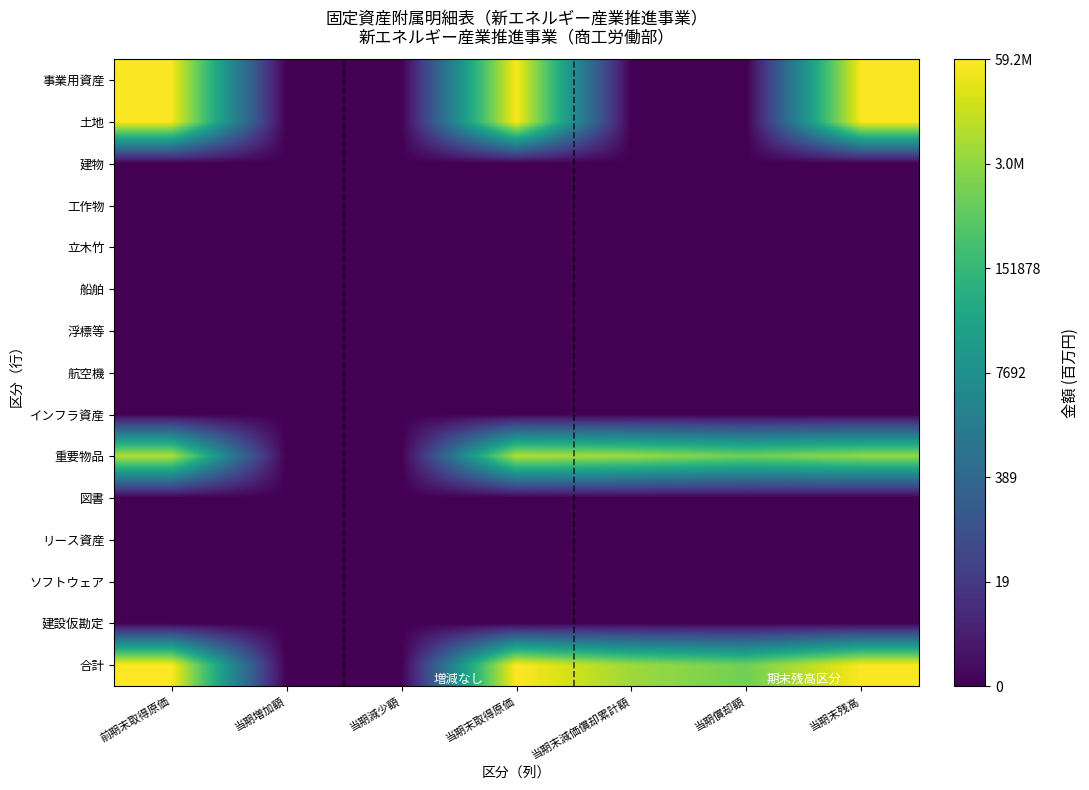

Reading left to right, list all the values displayed in this chart.

事業用資産: 前期末取得原価=17.8	当期増加額=0.0	当期減少額=0.0	当期末取得原価=17.8	当期末減価償却累計額=0.0	当期償却額=0.0	当期末残高=17.8
土地: 前期末取得原価=17.8	当期増加額=0.0	当期減少額=0.0	当期末取得原価=17.8	当期末減価償却累計額=0.0	当期償却額=0.0	当期末残高=17.8
建物: 前期末取得原価=0.0	当期増加額=0.0	当期減少額=0.0	当期末取得原価=0.0	当期末減価償却累計額=0.0	当期償却額=0.0	当期末残高=0.0
工作物: 前期末取得原価=0.0	当期増加額=0.0	当期減少額=0.0	当期末取得原価=0.0	当期末減価償却累計額=0.0	当期償却額=0.0	当期末残高=0.0
立木竹: 前期末取得原価=0.0	当期増加額=0.0	当期減少額=0.0	当期末取得原価=0.0	当期末減価償却累計額=0.0	当期償却額=0.0	当期末残高=0.0
船舶: 前期末取得原価=0.0	当期増加額=0.0	当期減少額=0.0	当期末取得原価=0.0	当期末減価償却累計額=0.0	当期償却額=0.0	当期末残高=0.0
浮標等: 前期末取得原価=0.0	当期増加額=0.0	当期減少額=0.0	当期末取得原価=0.0	当期末減価償却累計額=0.0	当期償却額=0.0	当期末残高=0.0
航空機: 前期末取得原価=0.0	当期増加額=0.0	当期減少額=0.0	当期末取得原価=0.0	当期末減価償却累計額=0.0	当期償却額=0.0	当期末残高=0.0
インフラ資産: 前期末取得原価=0.0	当期増加額=0.0	当期減少額=0.0	当期末取得原価=0.0	当期末減価償却累計額=0.0	当期償却額=0.0	当期末残高=0.0
重要物品: 前期末取得原価=15.9	当期増加額=0.0	当期減少額=0.0	当期末取得原価=15.9	当期末減価償却累計額=15.3	当期償却額=14.1	当期末残高=15.0
図書: 前期末取得原価=0.0	当期増加額=0.0	当期減少額=0.0	当期末取得原価=0.0	当期末減価償却累計額=0.0	当期償却額=0.0	当期末残高=0.0
リース資産: 前期末取得原価=0.0	当期増加額=0.0	当期減少額=0.0	当期末取得原価=0.0	当期末減価償却累計額=0.0	当期償却額=0.0	当期末残高=0.0
ソフトウェア: 前期末取得原価=0.0	当期増加額=0.0	当期減少額=0.0	当期末取得原価=0.0	当期末減価償却累計額=0.0	当期償却額=0.0	当期末残高=0.0
建設仮勘定: 前期末取得原価=0.0	当期増加額=0.0	当期減少額=0.0	当期末取得原価=0.0	当期末減価償却累計額=0.0	当期償却額=0.0	当期末残高=0.0
合計: 前期末取得原価=17.9	当期増加額=0.0	当期減少額=0.0	当期末取得原価=17.9	当期末減価償却累計額=15.3	当期償却額=14.1	当期末残高=17.8